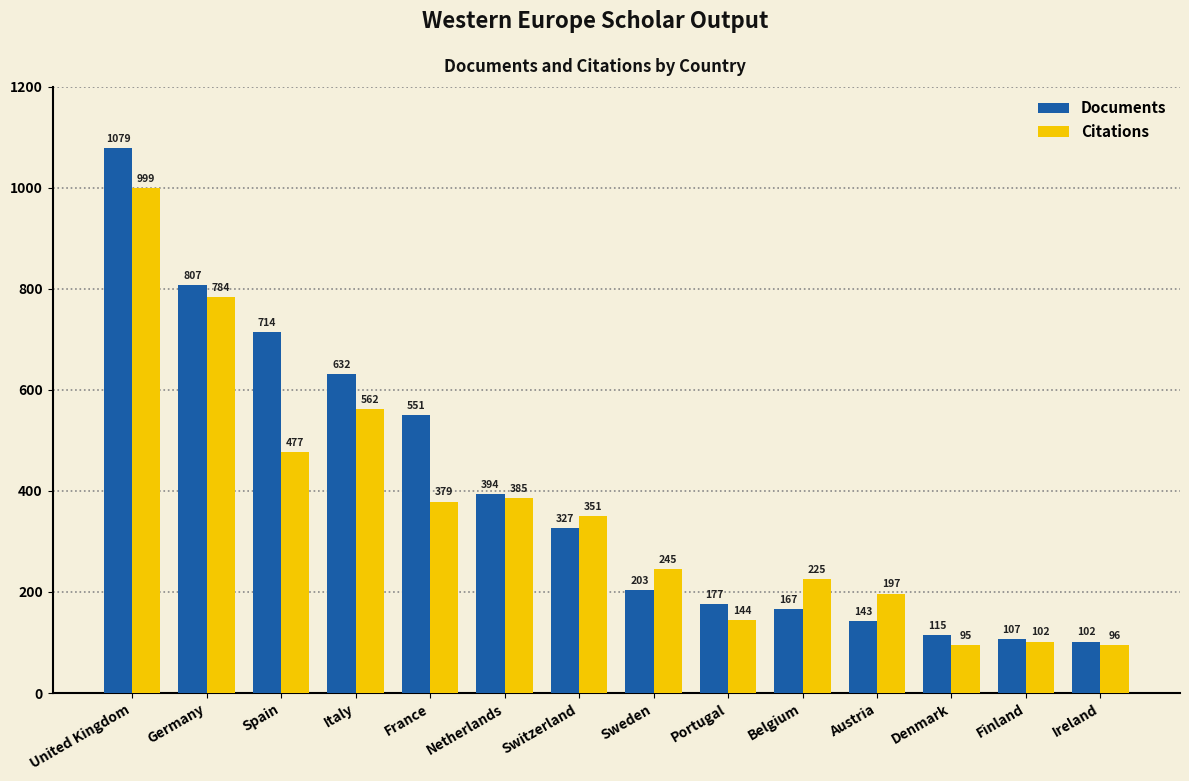

Which series has the largest total across all categories?

Documents